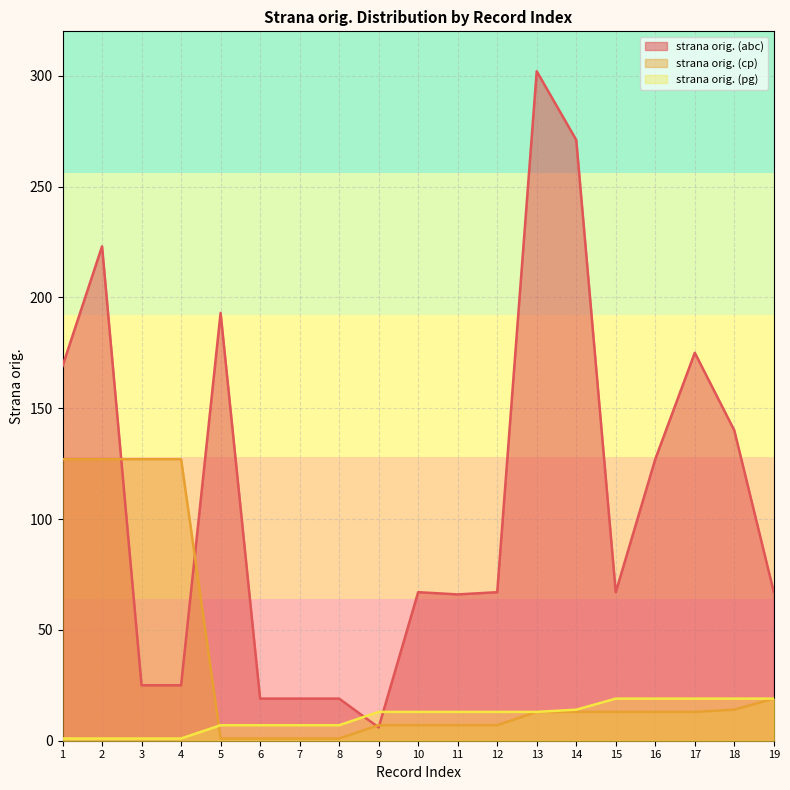

How many values in the strana orig. (cp) series exceed 13?

6